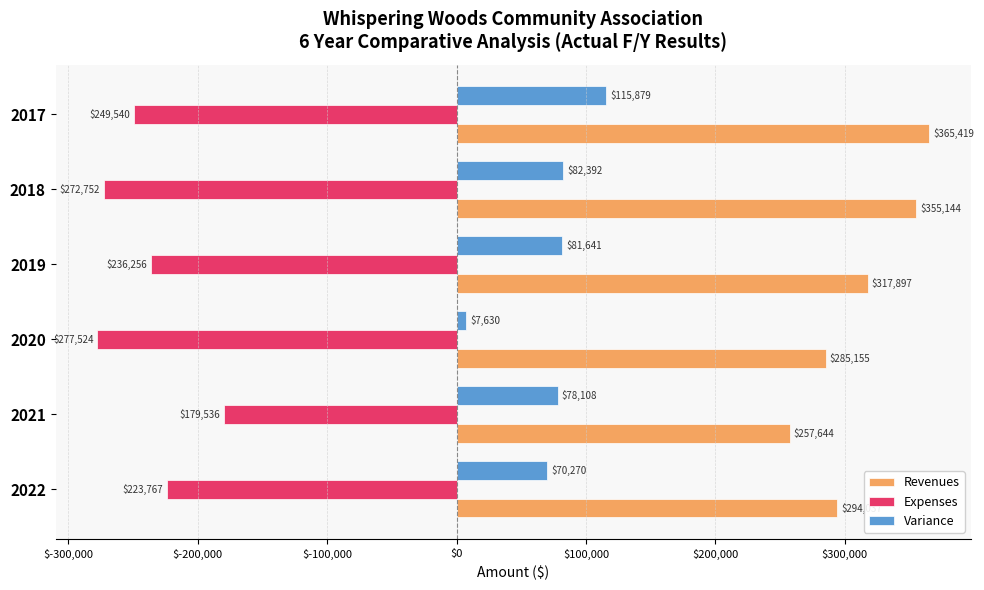

What is the sum of all Variance values?

435920.6